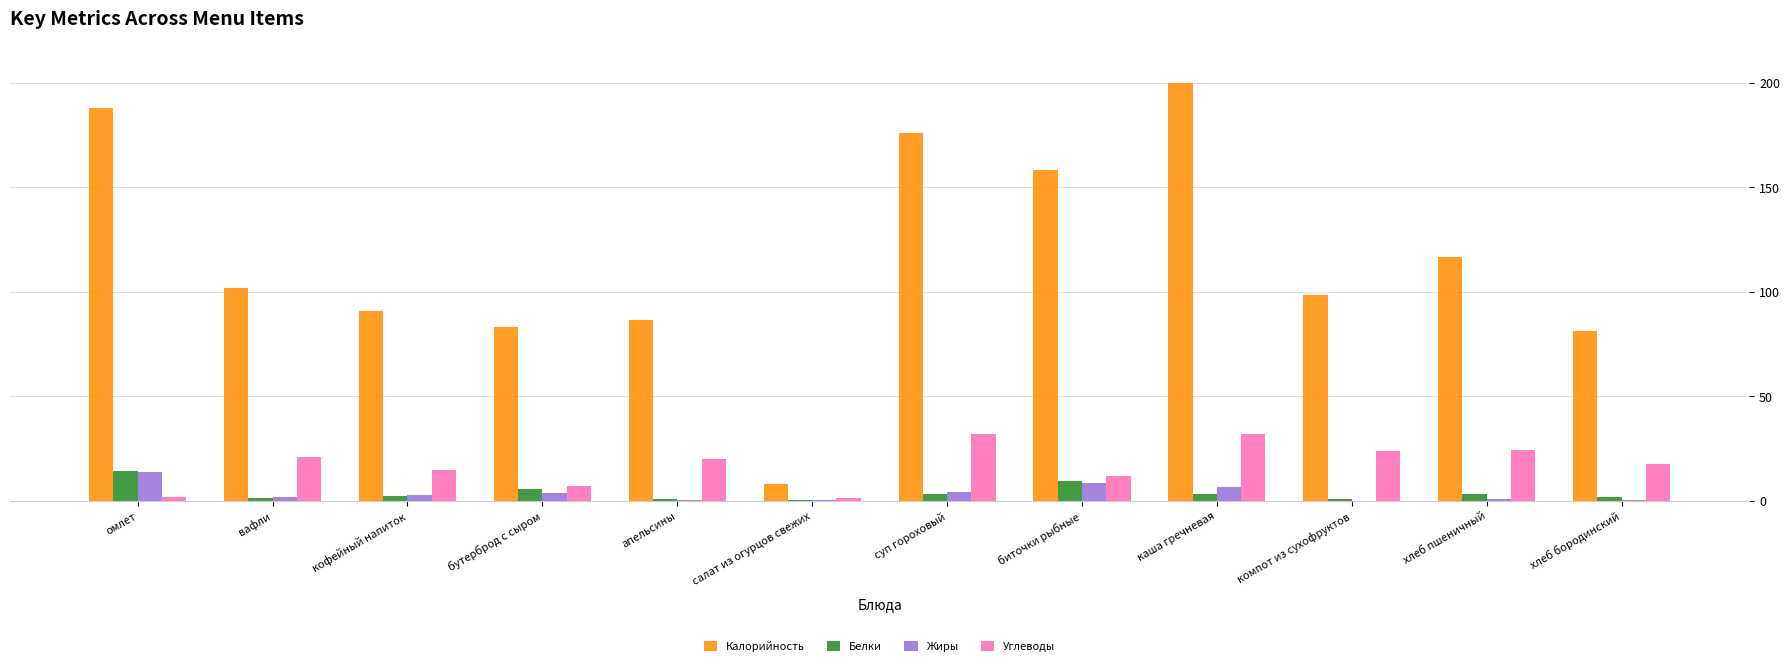

How many distinct data groups are displayed?

4